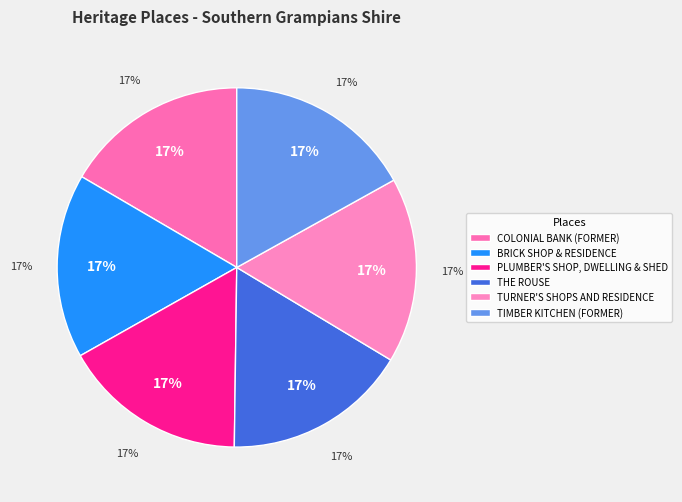

To the nearest percent, what is the combined percentage of TIMBER KITCHEN (FORMER) and BRICK SHOP & RESIDENCE?

34%